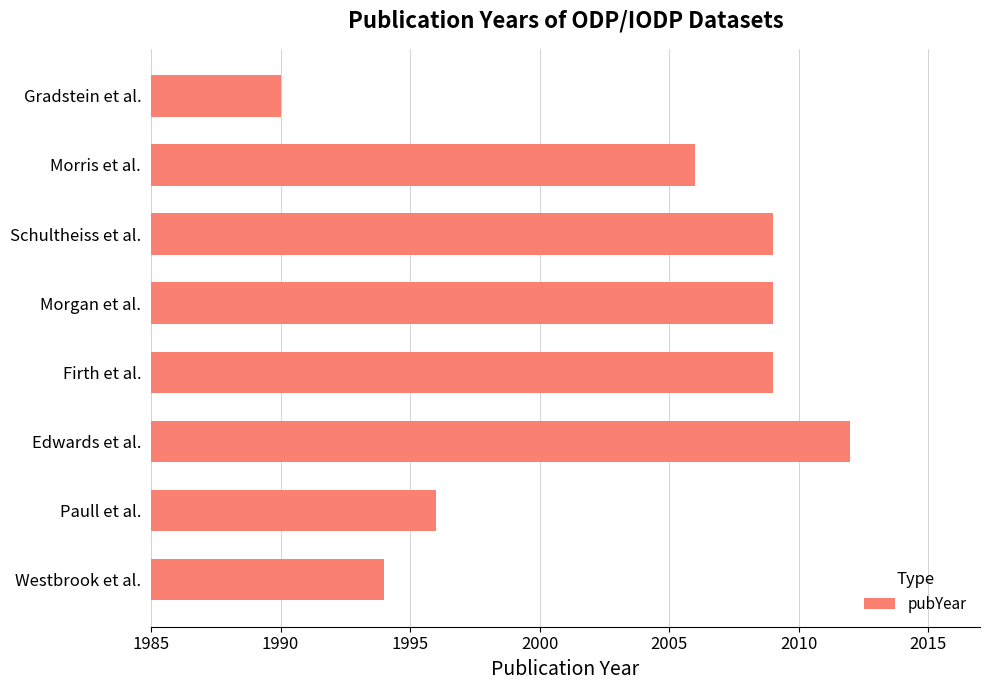

What is the greatest value displayed?

2012